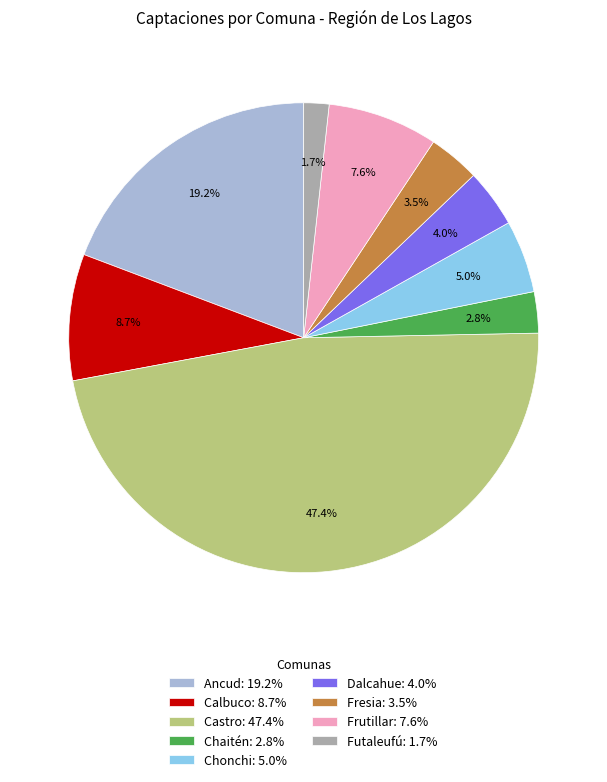

Approximately how many times larger is the value at Calbuco compared to Frutillar?

1.1